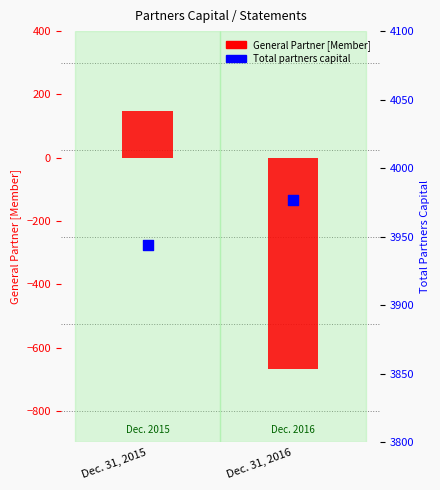

Is the value of Total partners capital at Dec. 31, 2015 greater than the value of General Partner [Member] at Dec. 31, 2015?

Yes